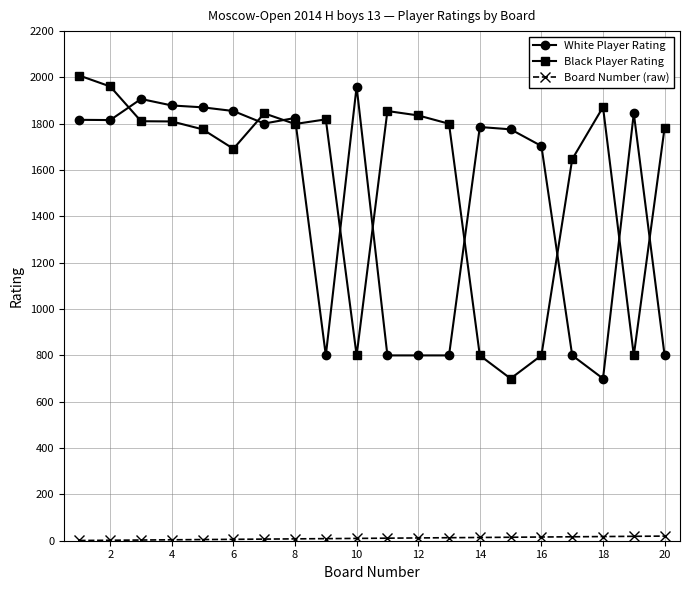

Which series ends up on top after the final intersection of Black Player Rating and White Player Rating?

Black Player Rating